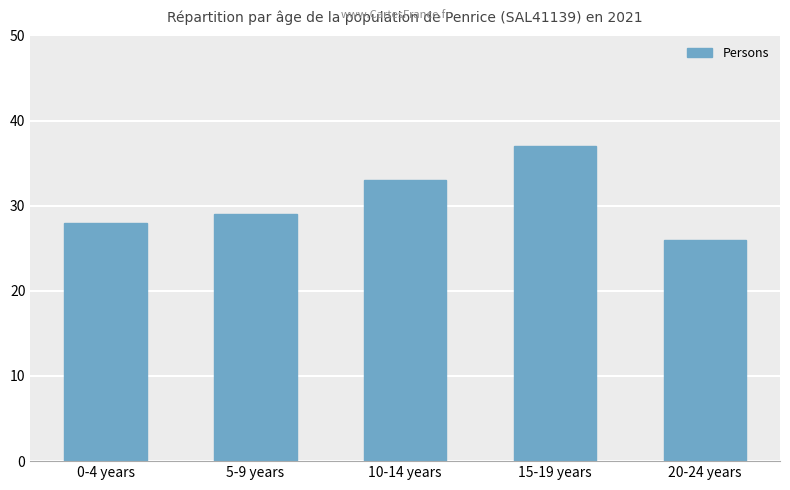

The chart shows a value of 44 at 5-9 years. True or false?

False